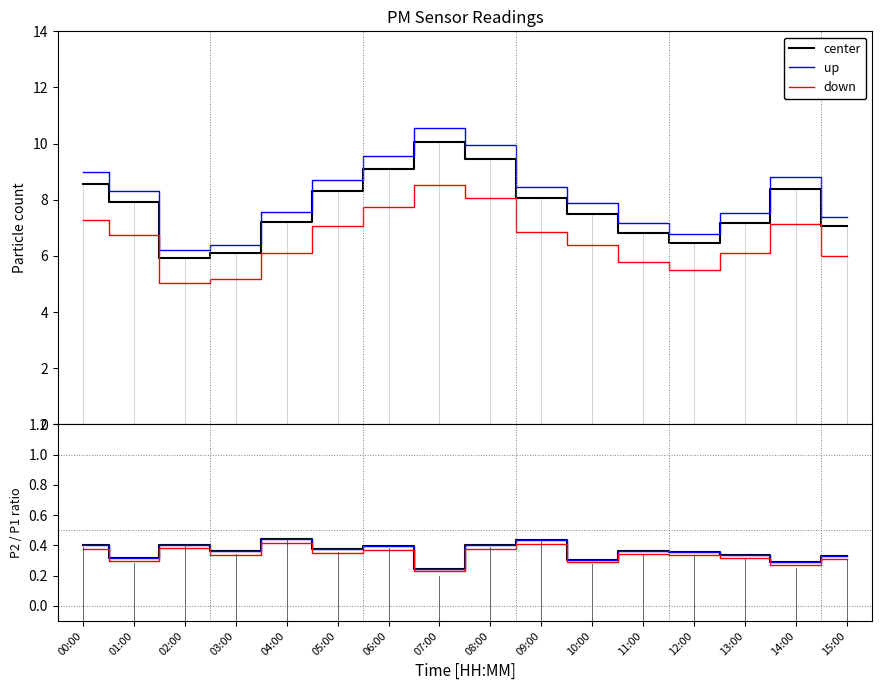

Which label corresponds to the largest value in the chart?

04:00